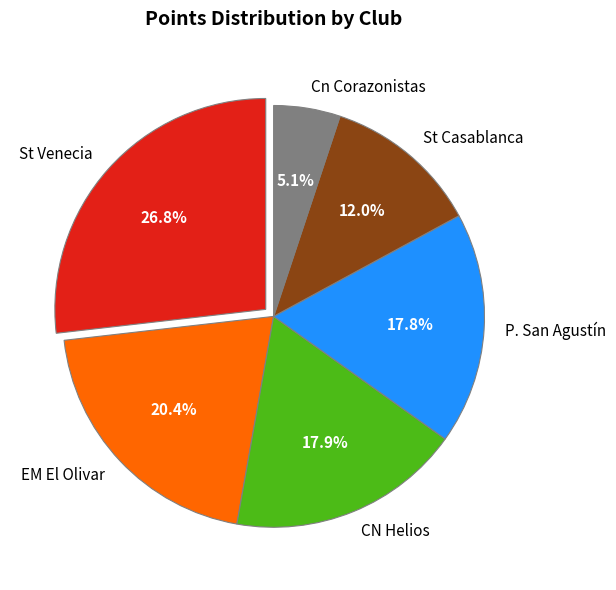

Which slice is the smallest?

Cn Corazonistas